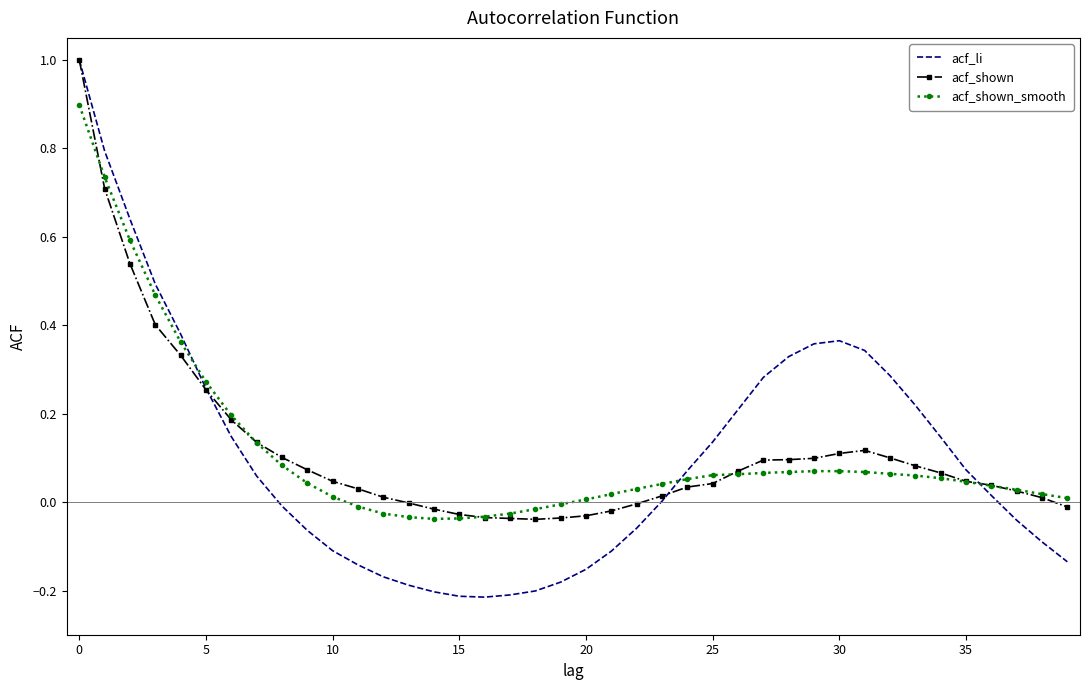

What is the difference between the maximum and minimum values in the acf_li series?

1.2